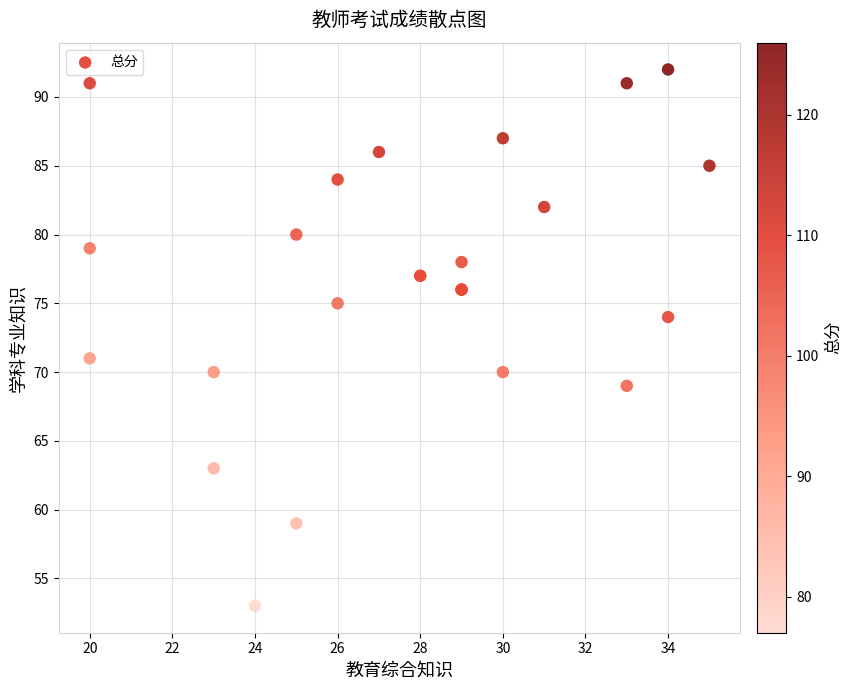

What Y value in the scatter plot is closest to 72?

71